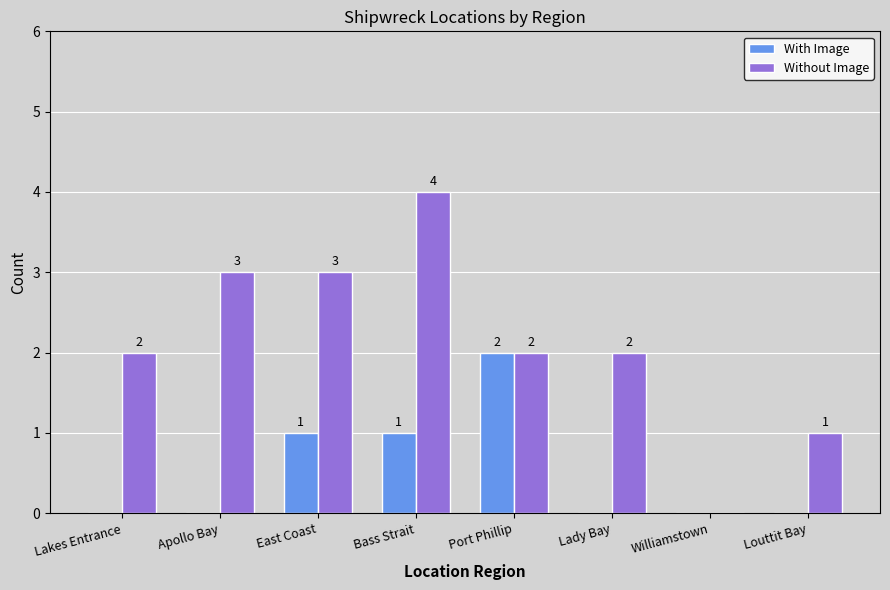

What is the highest value of the Without Image series?

4